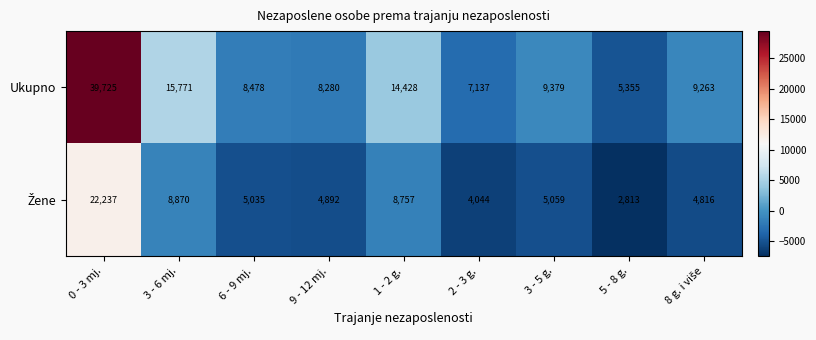

At which category is the sum across all series the highest?

0 - 3 mj.